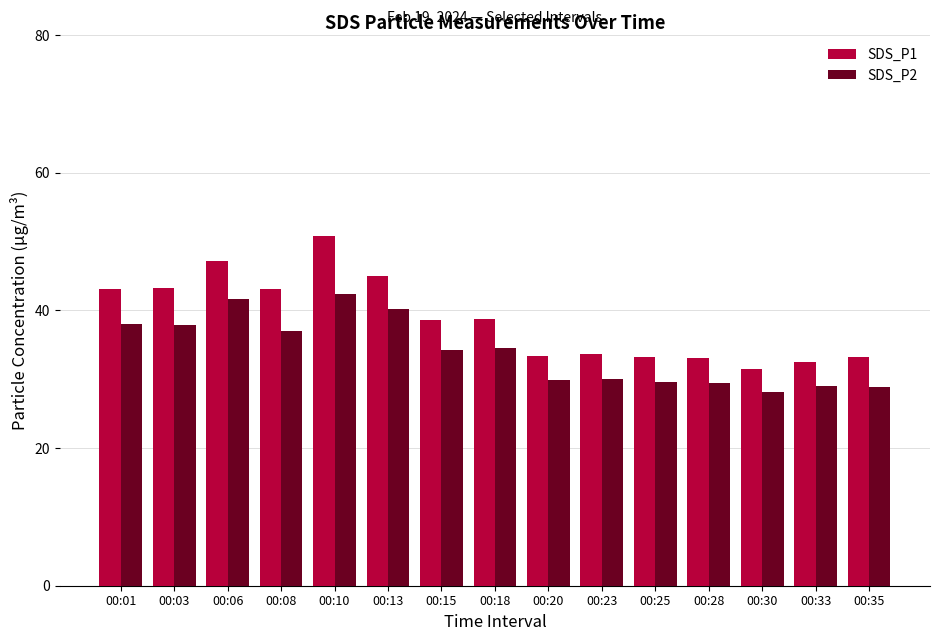

What is the maximum value for SDS_P2?

42.4